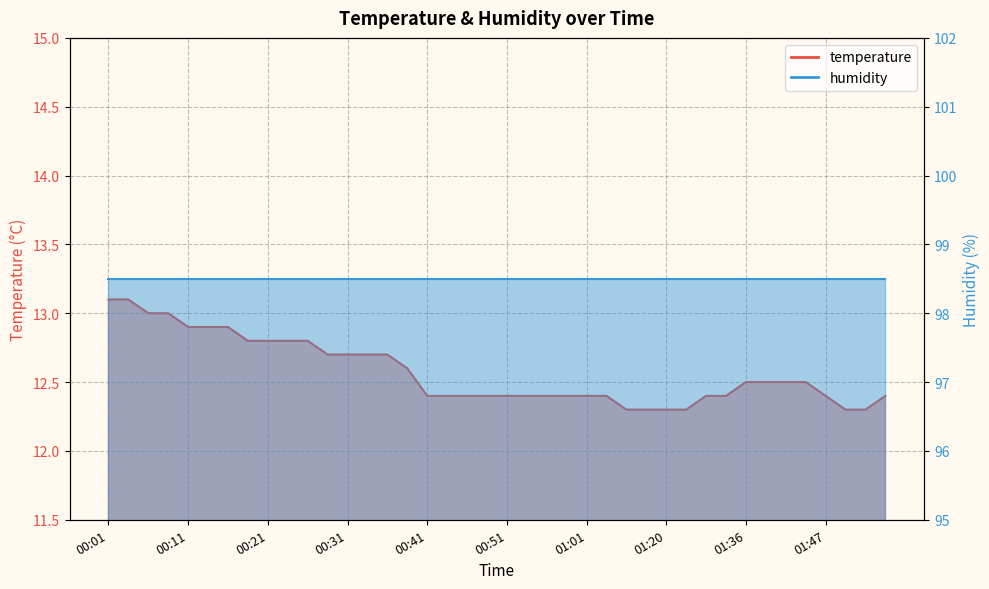

List the labels in order of value, largest first.

00:01, 00:03, 00:06, 00:08, 00:11, 00:13, 00:16, 00:18, 00:21, 00:24, 00:26, 00:28, 00:31, 00:33, 00:36, 00:38, 01:36, 01:39, 01:41, 01:44, 00:41, 00:43, 00:46, 00:49, 00:51, 00:54, 00:56, 00:59, 01:01, 01:04, 01:26, 01:31, 01:47, 01:54, 01:09, 01:15, 01:20, 01:23, 01:49, 01:52